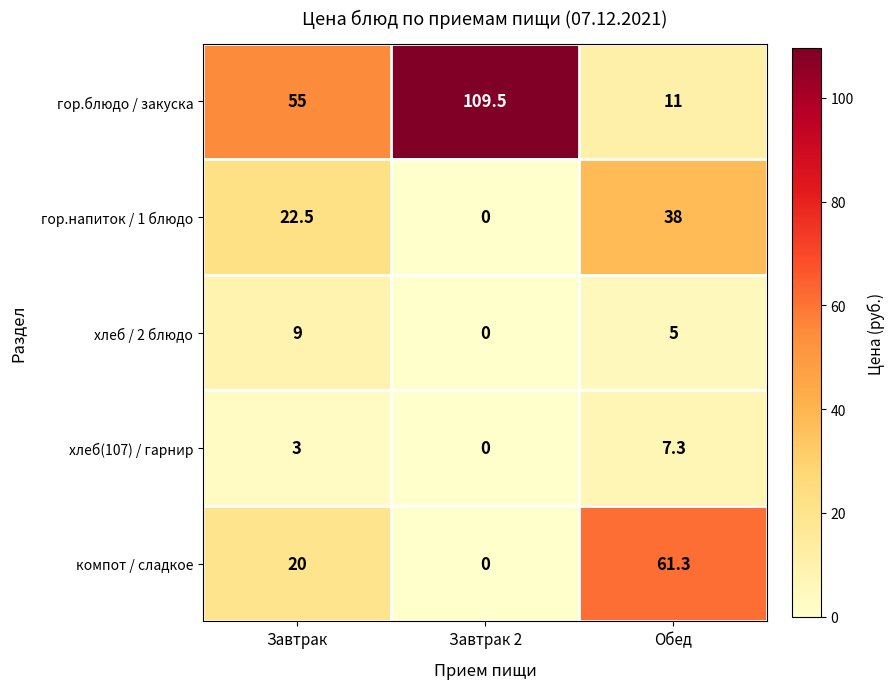

Rank the series by their maximum value, from highest to lowest.

гор.блюдо / закуска, компот / сладкое, гор.напиток / 1 блюдо, хлеб / 2 блюдо, хлеб(107) / гарнир